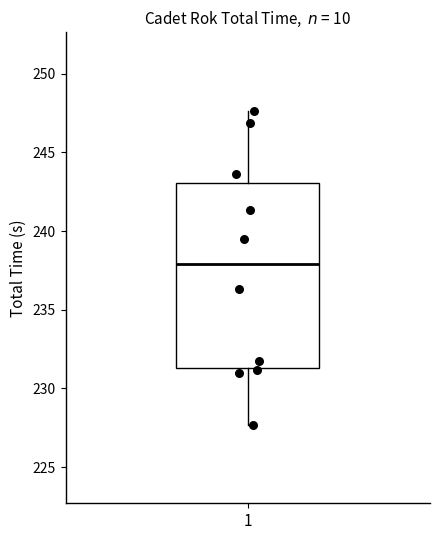

Transcribe this box plot: give where the median line is, the range the box spans, and where the two whiskers end, as read against the y-axis. The values are not printed on the chart, so give them approximately, as read against the axis.

median 238.0, box 231.5 to 243.0, whiskers 227.5 to 247.5